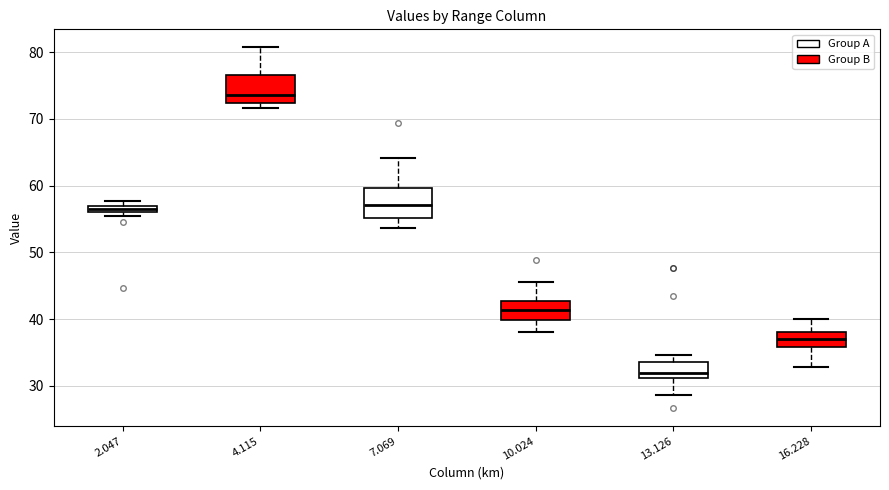

Which box's median line is the lowest?

13.126